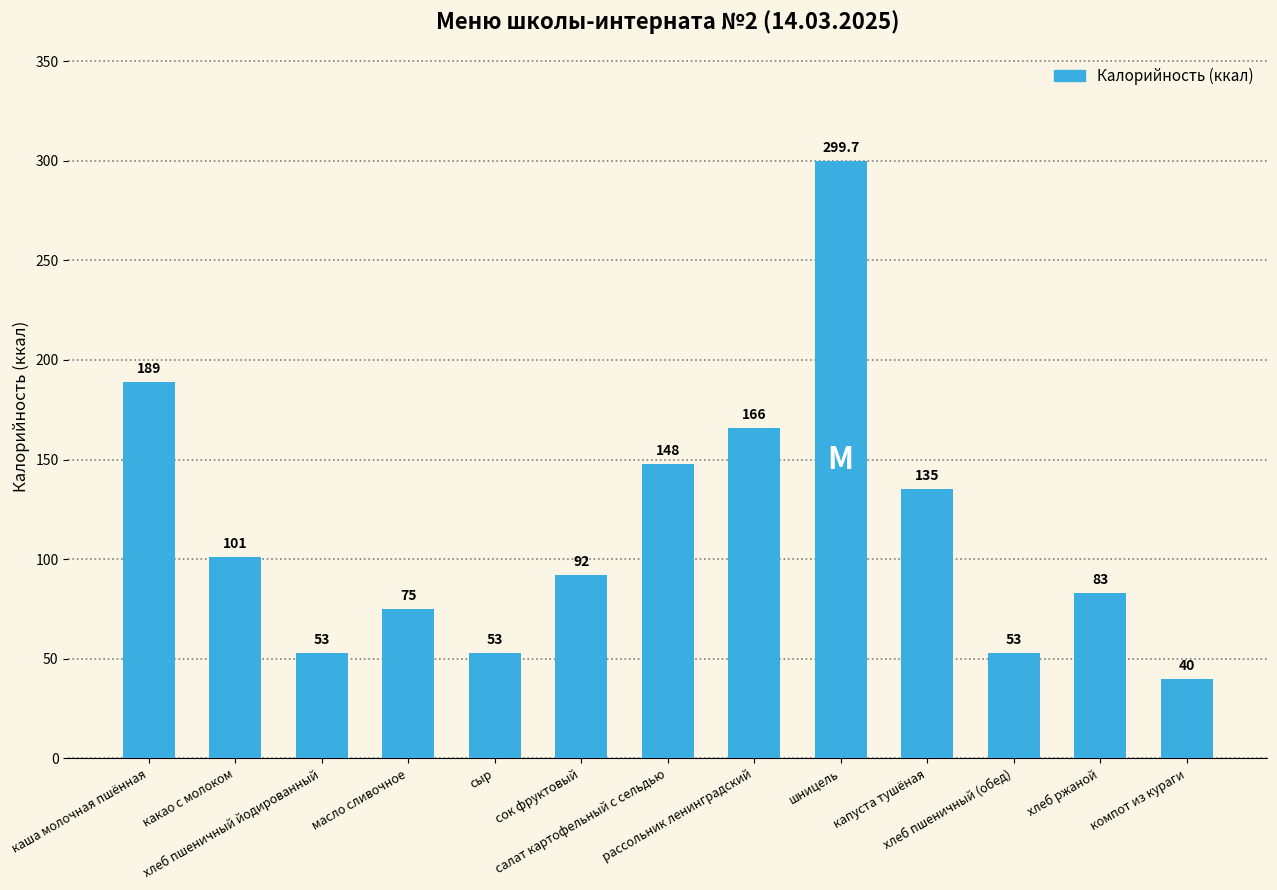

Is it true that the value at хлеб пшеничный йодированный is 53.0?

True